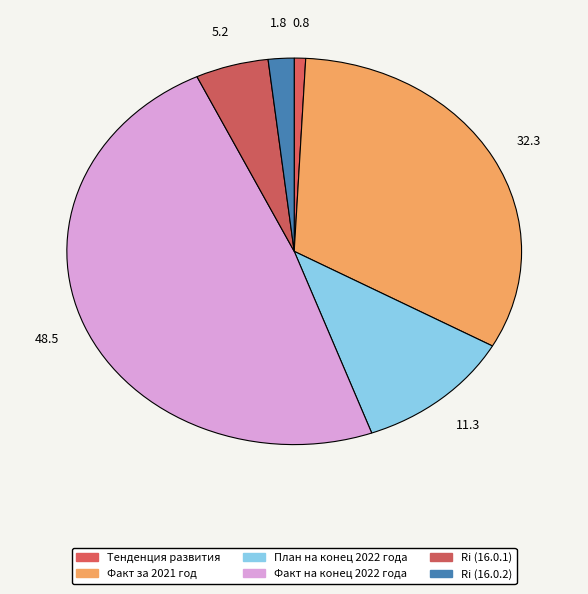

Count the number of slices in the pie.

6